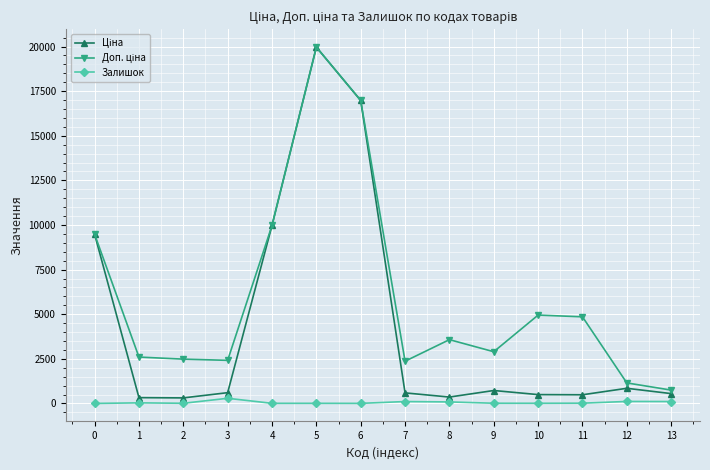

At which category is the sum across all series the highest?

5